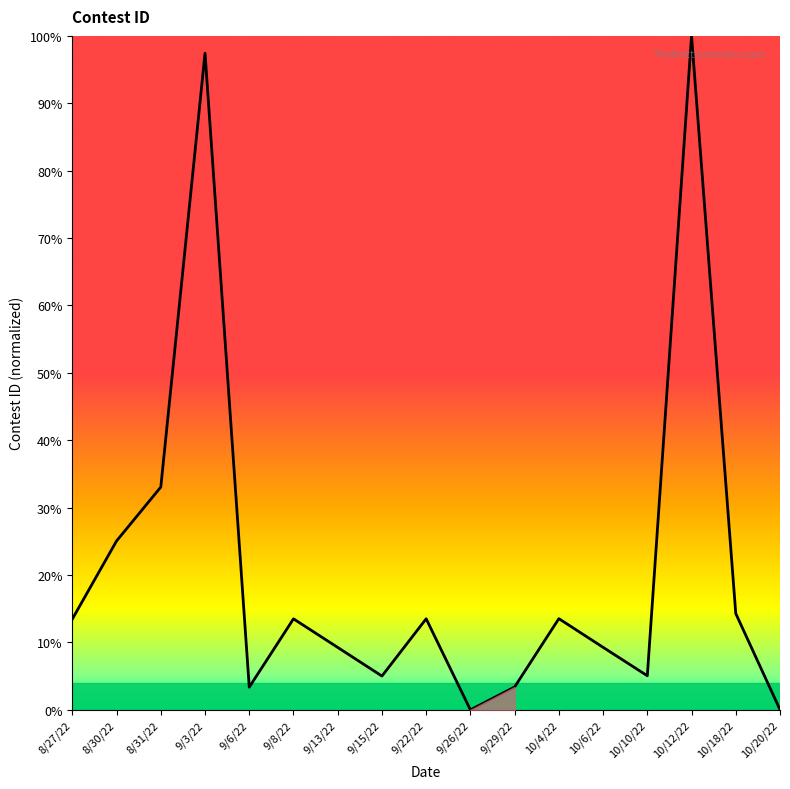

What is the label of the 4th point from the right?

10/10/22